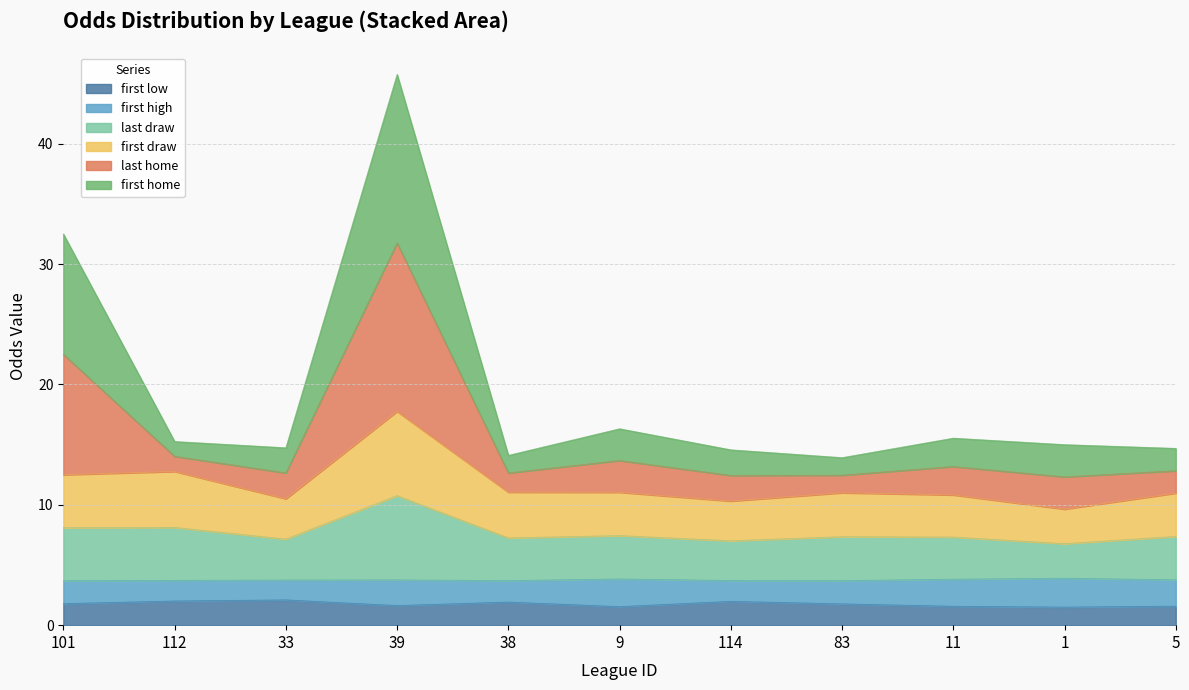

At which category is the sum across all series the highest?

39